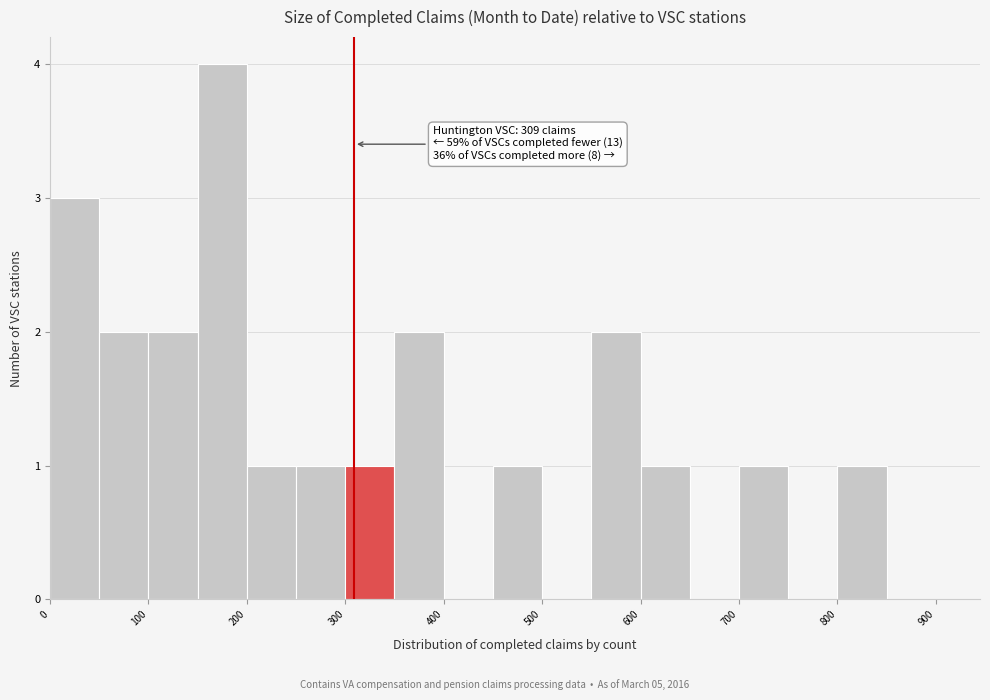

Which range on the x-axis has the tallest bar?

150 to 200